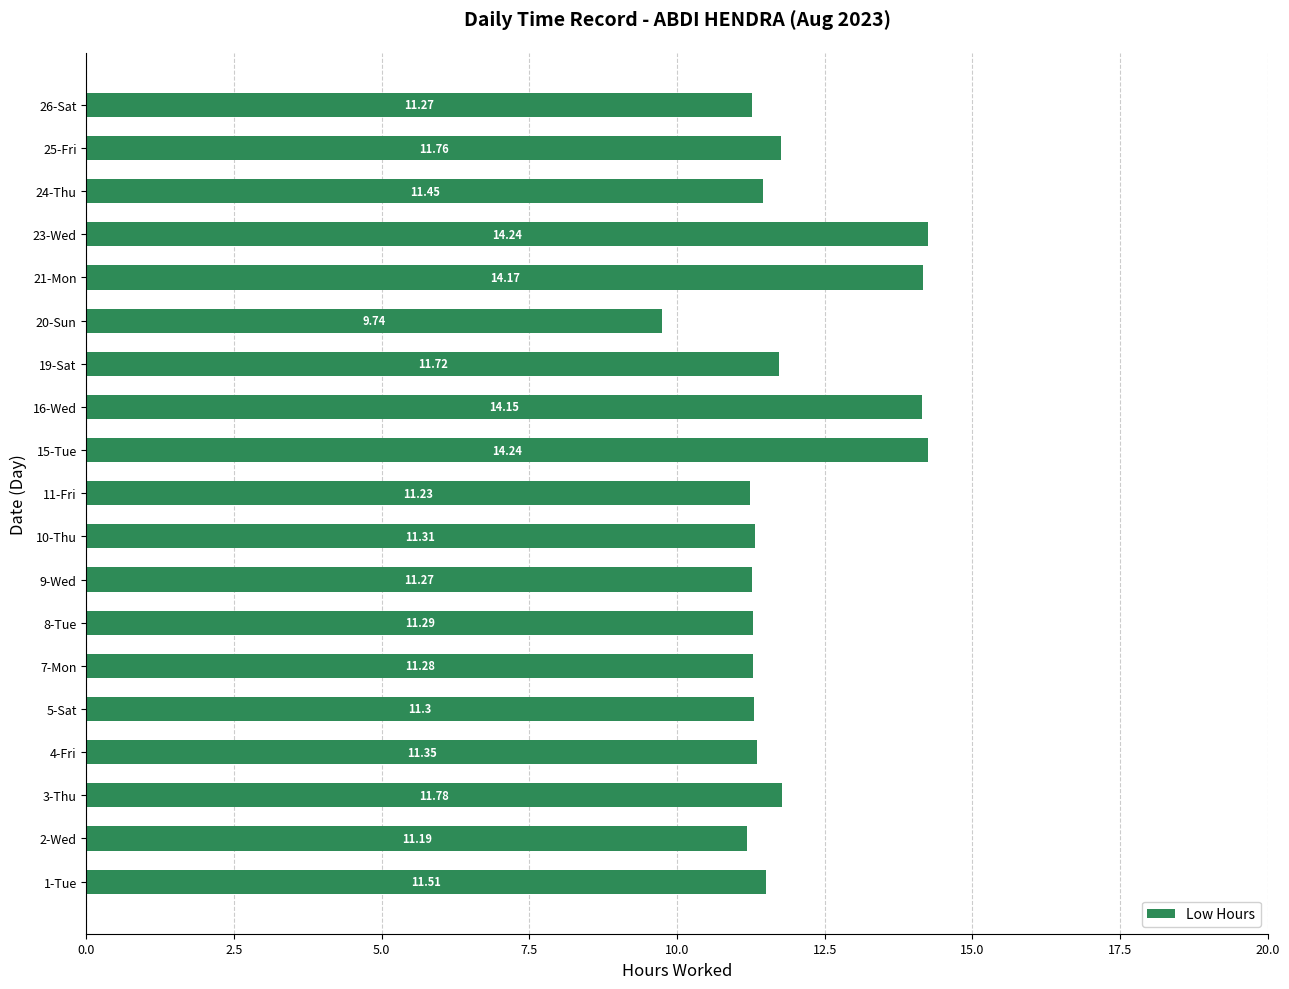

How many values exceed 11?

18